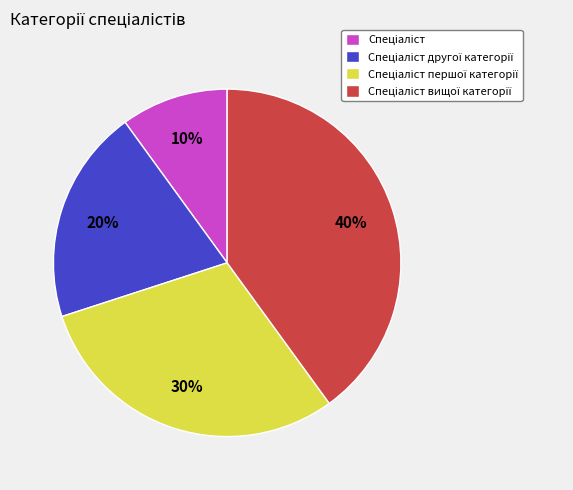

Count the number of slices in the pie.

4